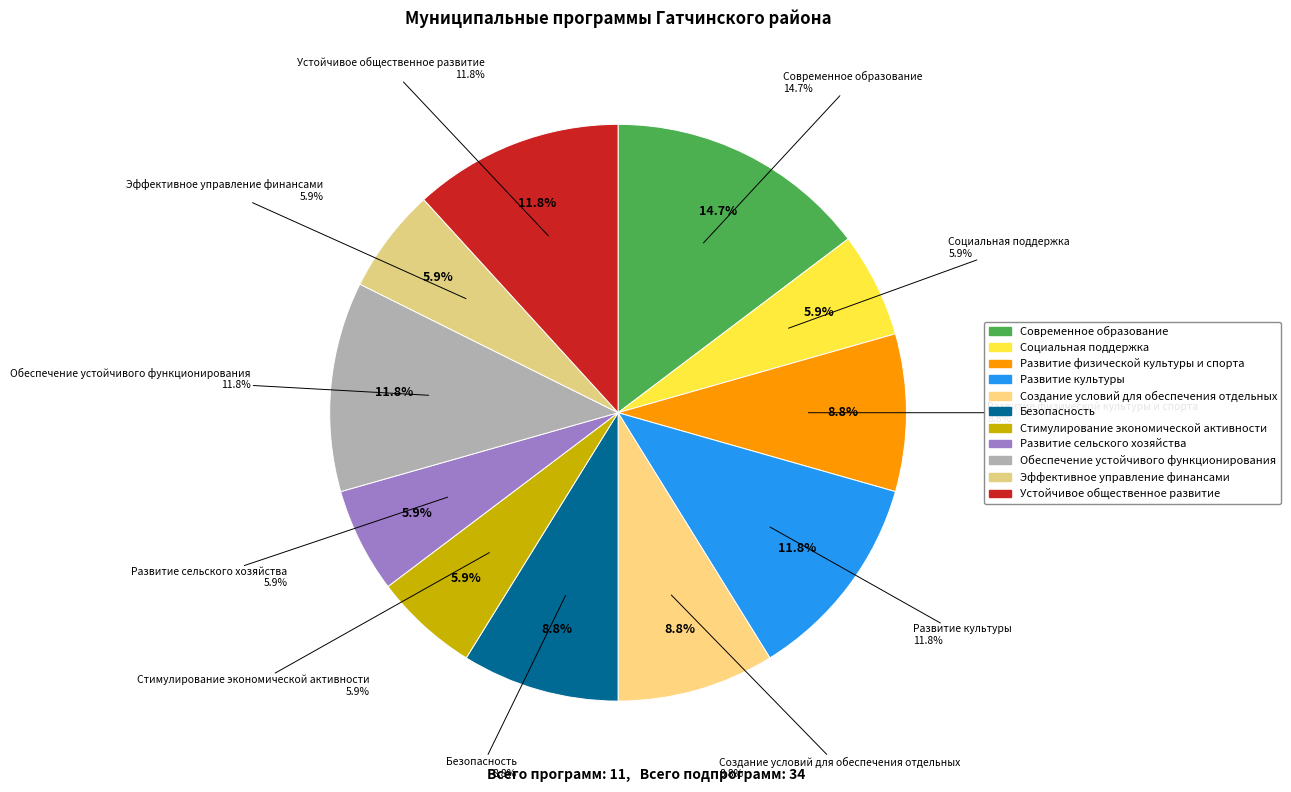

To the nearest percent, what is the difference between the largest and smallest slice percentages?

9%